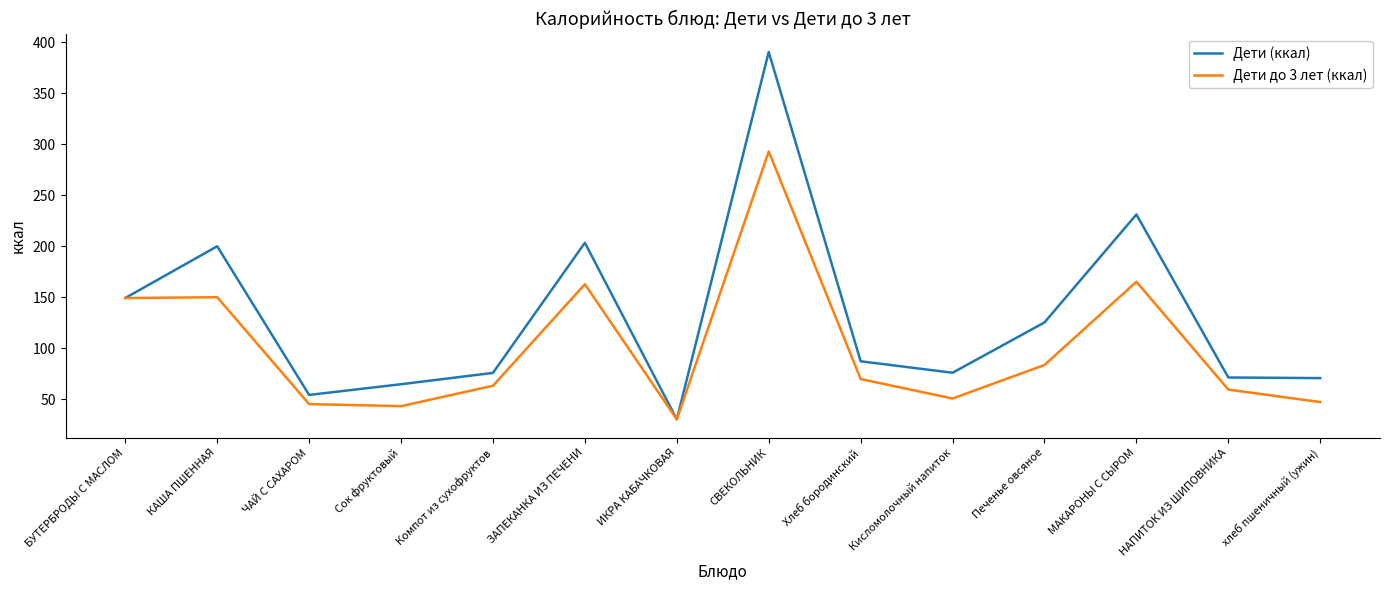

Which series has the largest total across all categories?

Дети (ккал)